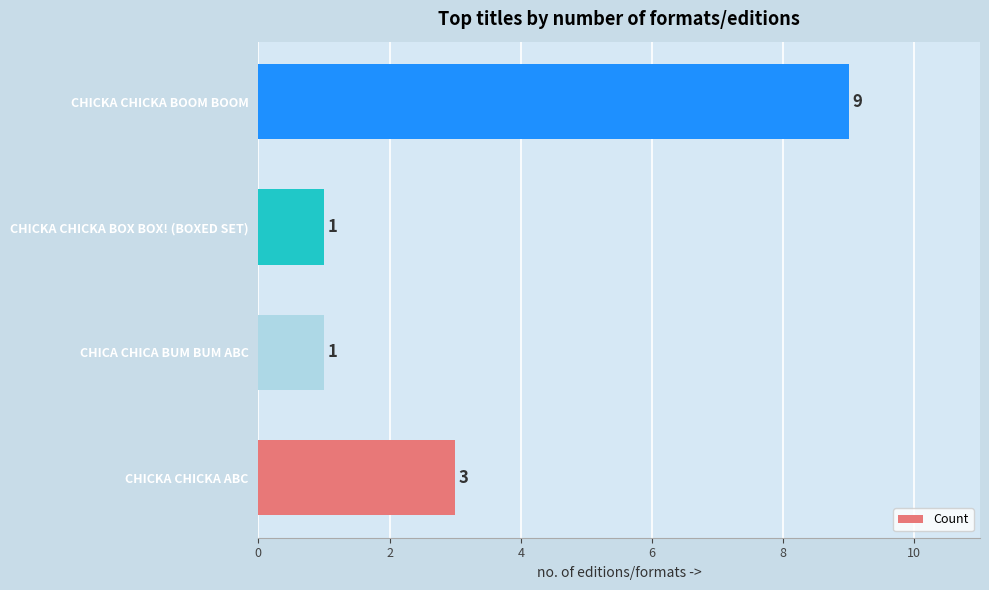

How many data points does each series have?

4